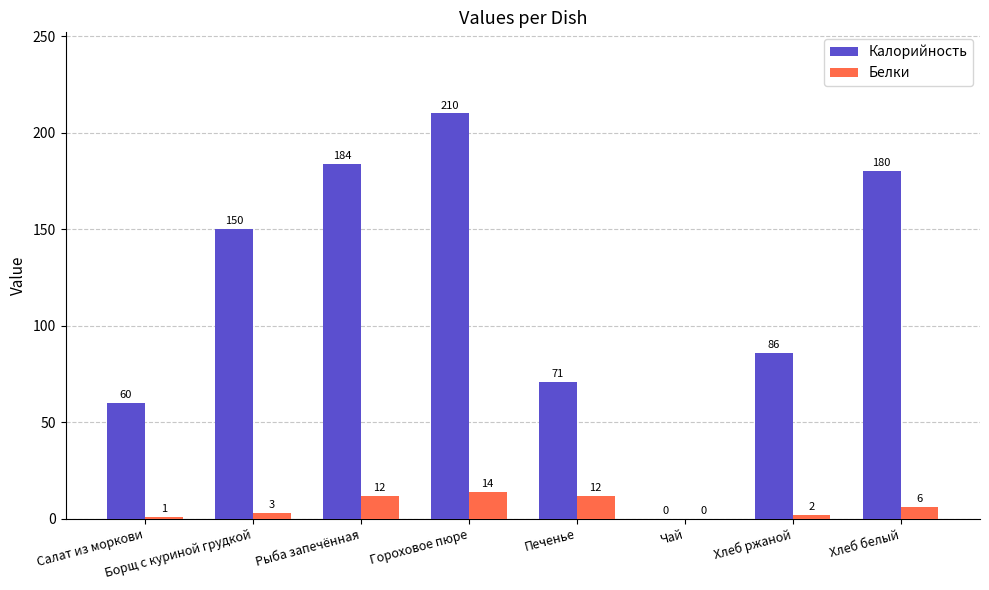

Is the value of Белки at Гороховое пюре greater than the value of Калорийность at Гороховое пюре?

No